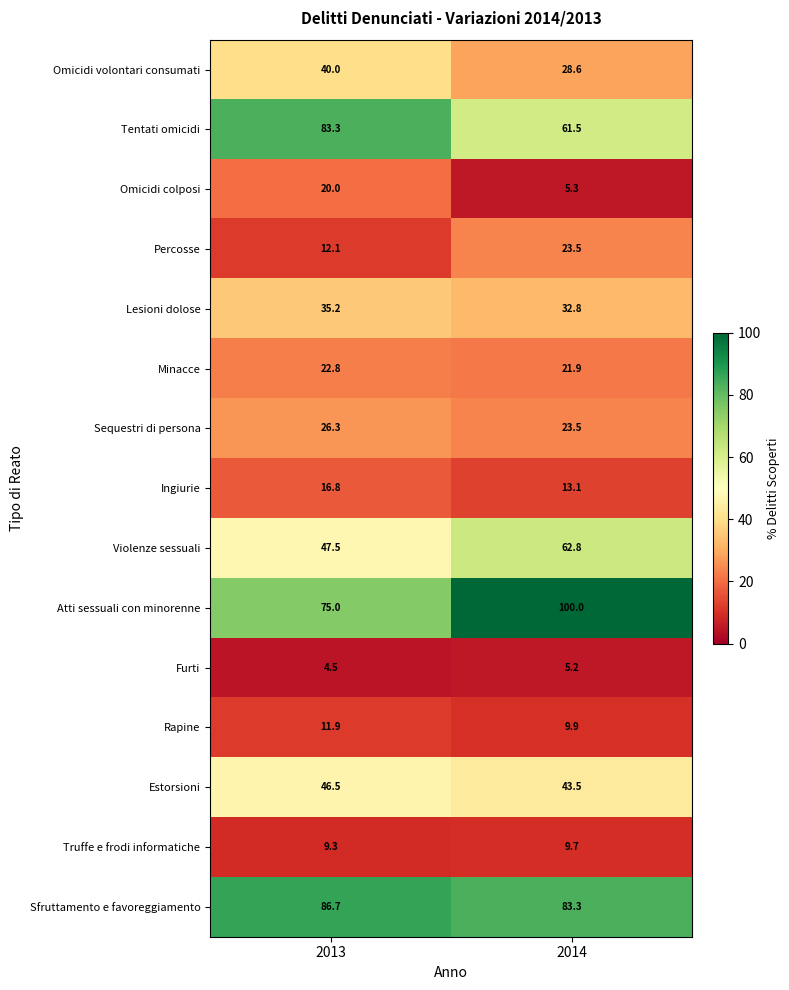

Which label corresponds to the smallest value in the chart?

2013